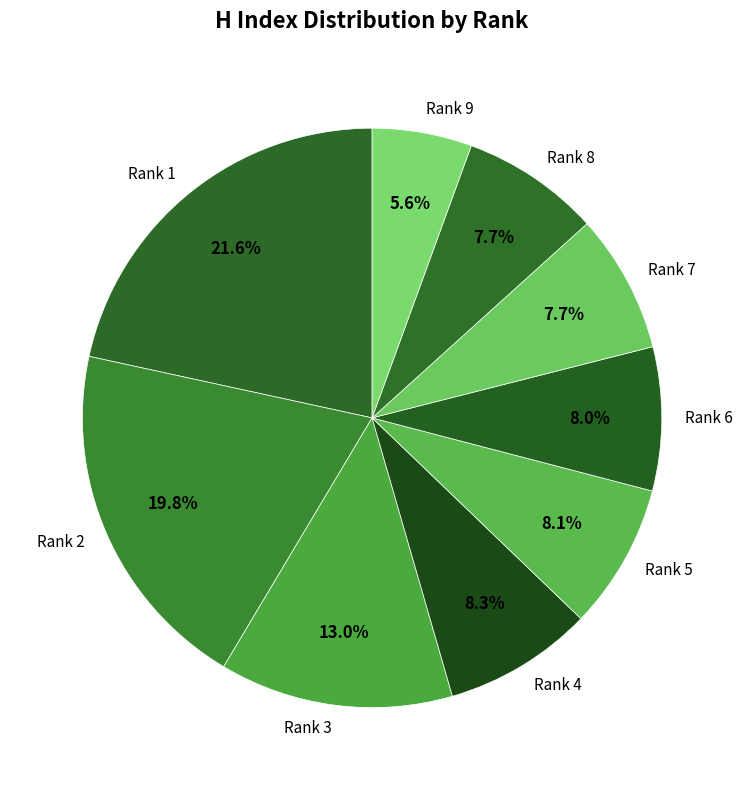

What percentage do Rank 7 and Rank 9 together represent?

13.3%